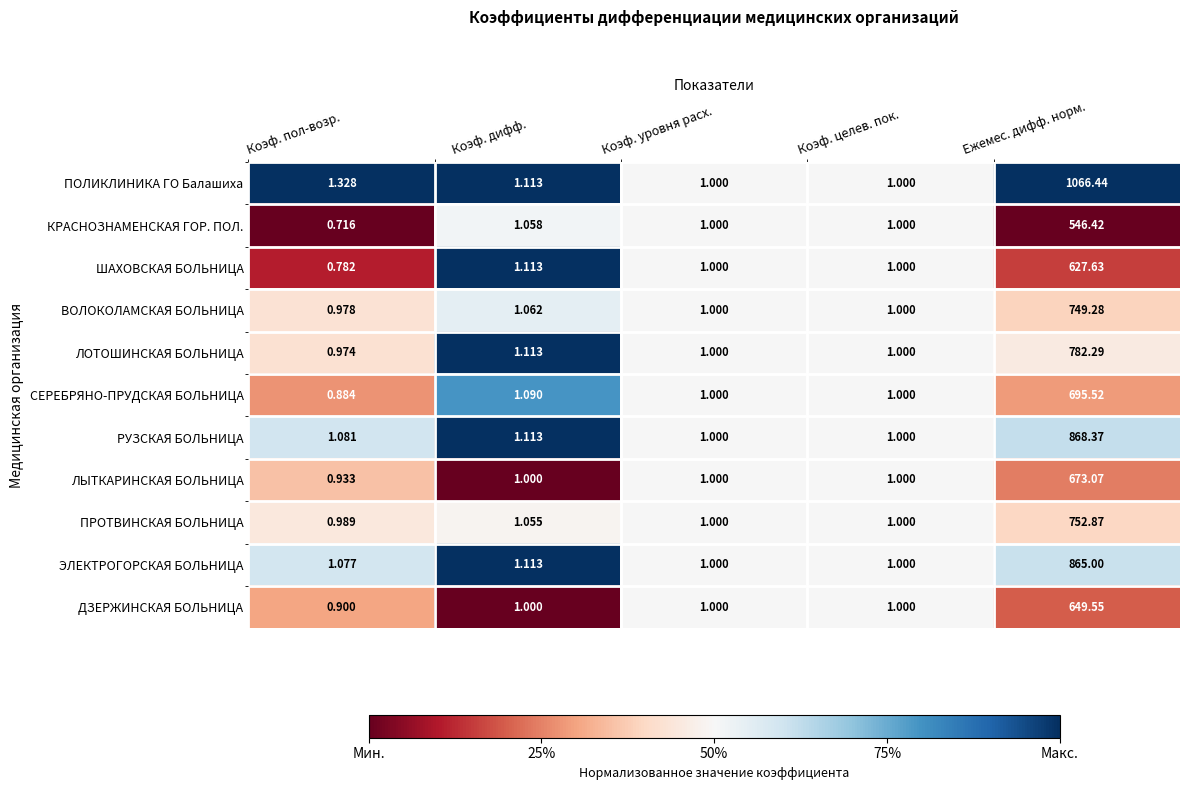

Which series has the widest spread of values?

ПОЛИКЛИНИКА ГО Балашиха